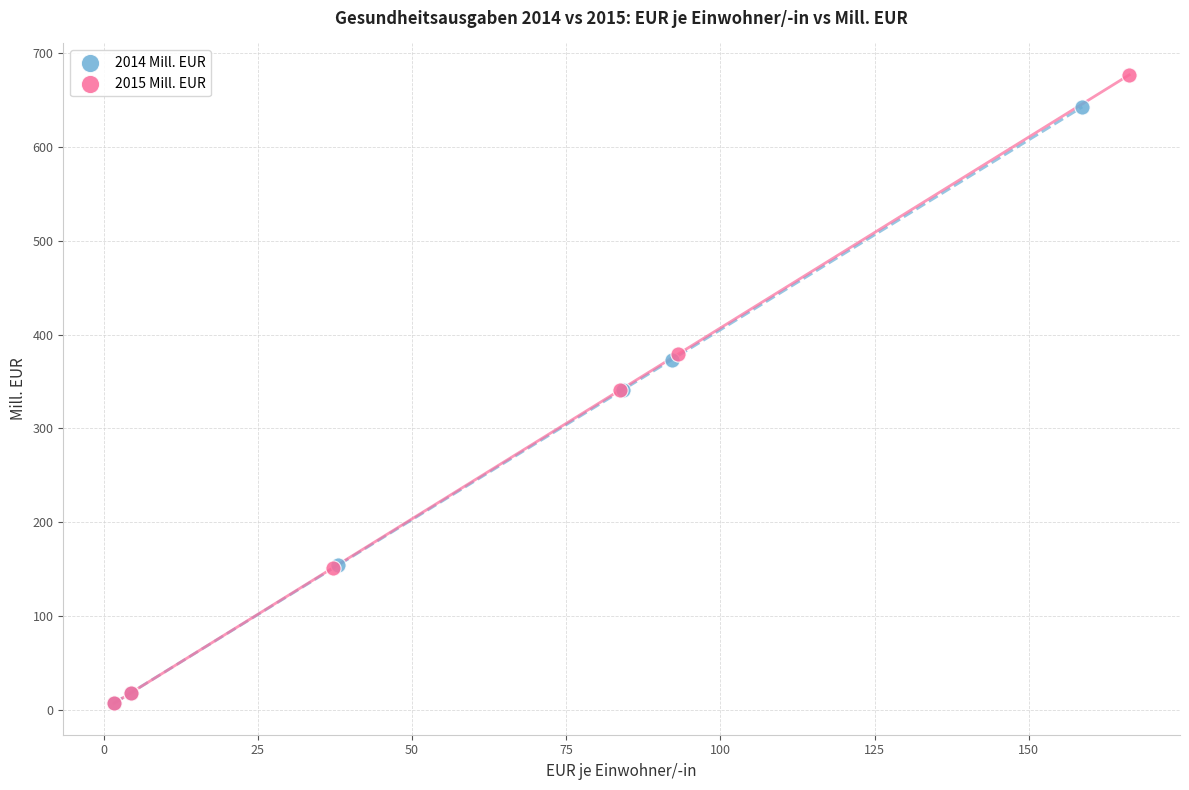

Which series has the largest Y range (max minus min)?

2015 Mill. EUR